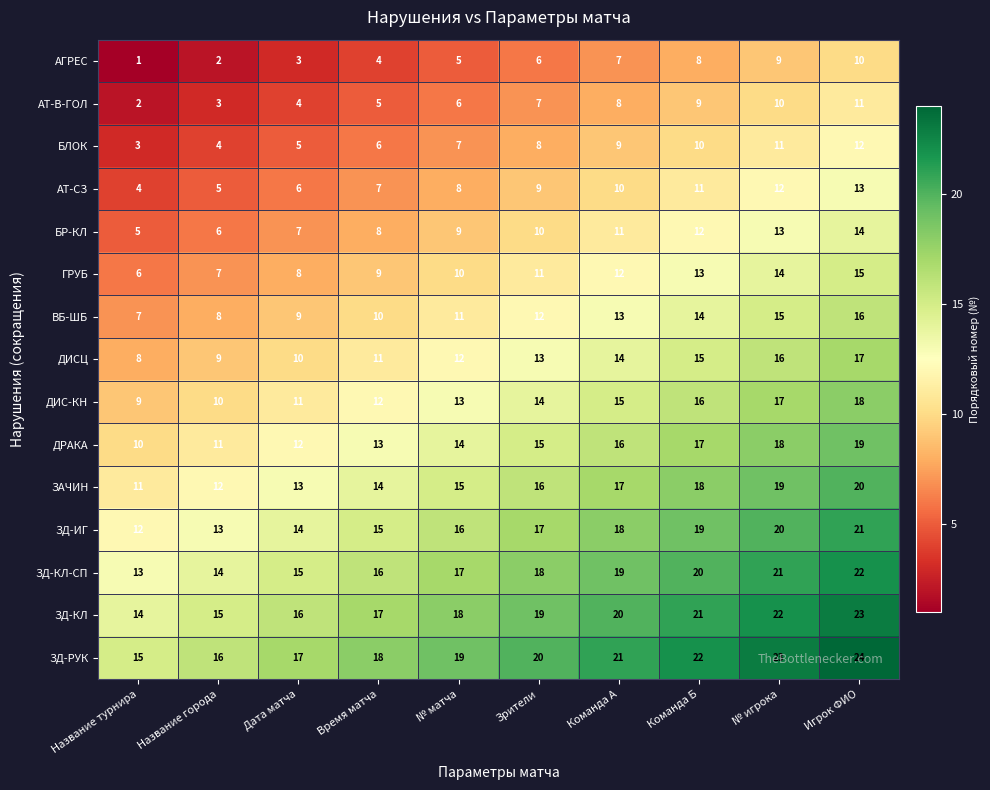

What is the difference between the second highest and second lowest values in the ЗД-КЛ-СП series?

7